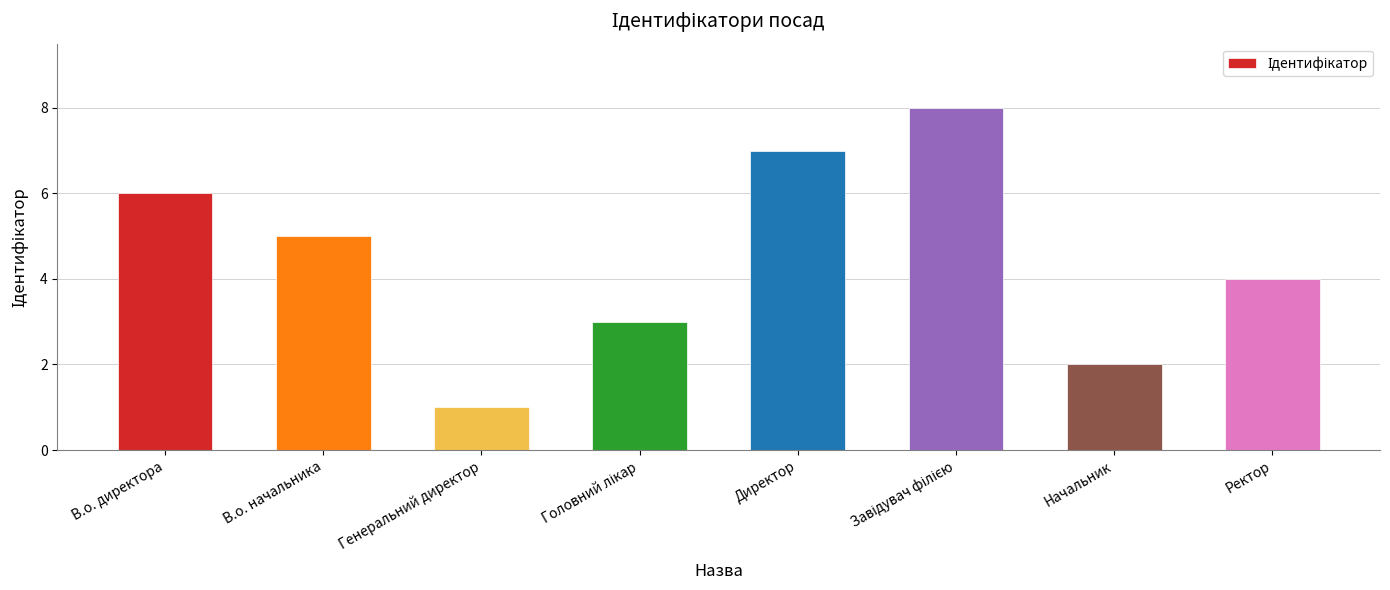

Reading right to left, list all the values displayed in this chart.

4	2	8	7	3	1	5	6